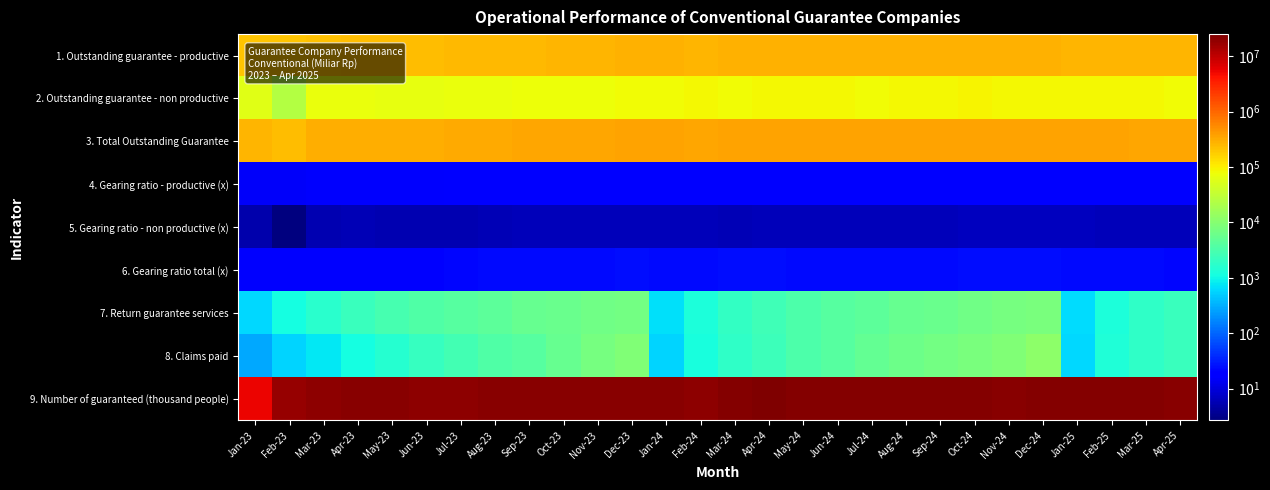

Rank the series by their maximum value, from highest to lowest.

9. Number of guaranteed (thousand people), 3. Total Outstanding Guarantee, 1. Outstanding guarantee - productive, 2. Outstanding guarantee - non productive, 8. Claims paid, 7. Return guarantee services, 6. Gearing ratio total (x), 4. Gearing ratio - productive (x), 5. Gearing ratio - non productive (x)